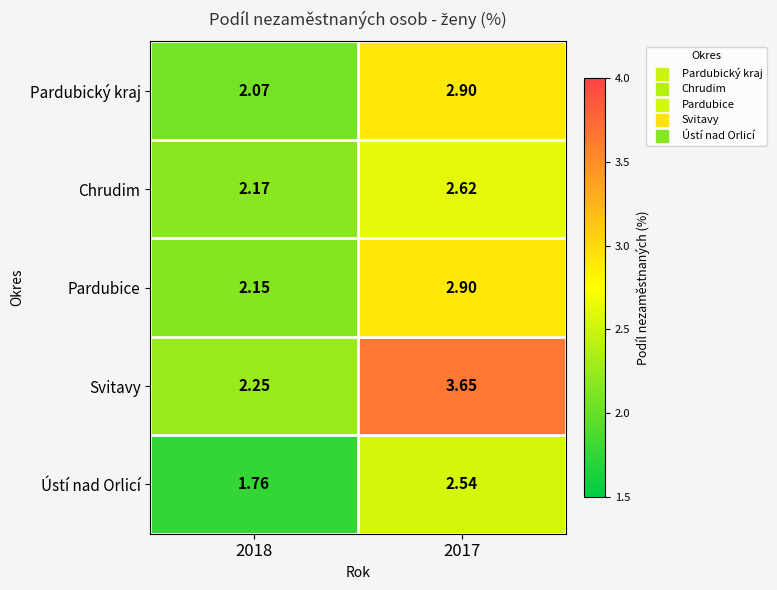

At 2018, list the series in order from smallest to largest.

Ústí nad Orlicí, Pardubický kraj, Pardubice, Chrudim, Svitavy